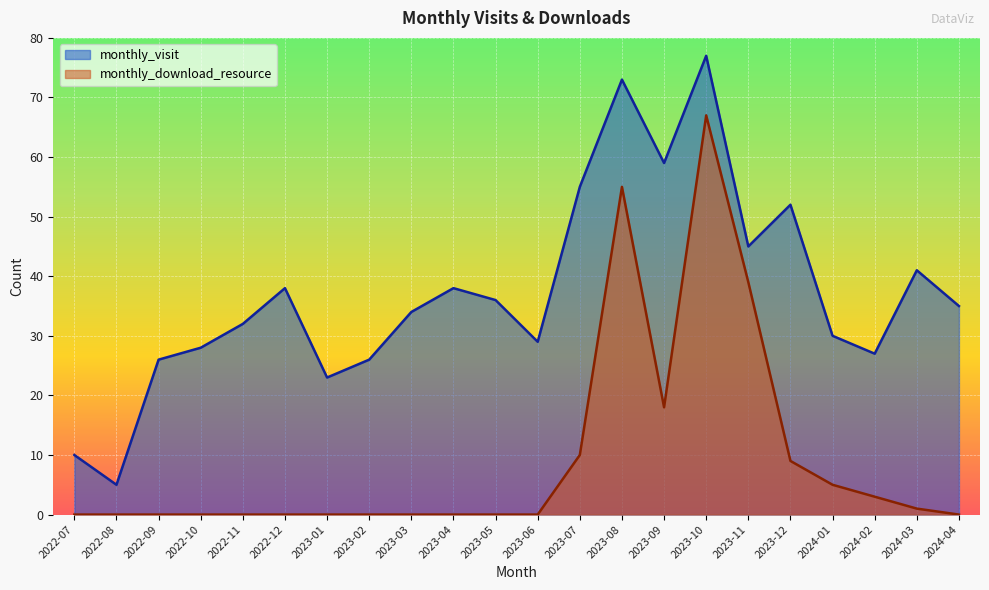

Which category has the highest value in the monthly_visit series?

2023-10